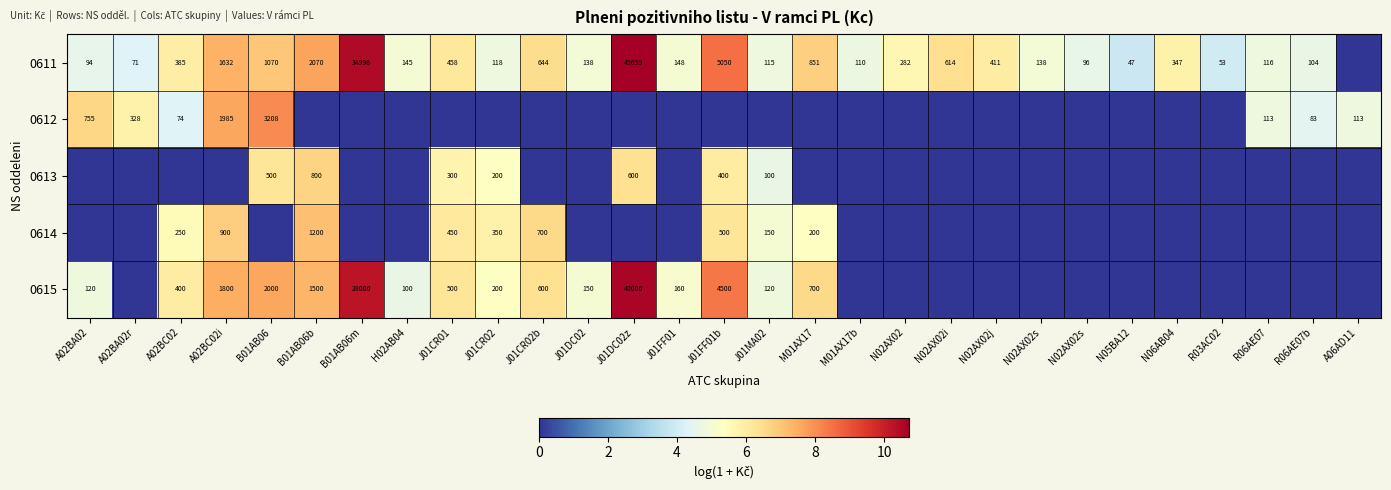

What is the difference between the highest and lowest values at N06AB04?

5.9